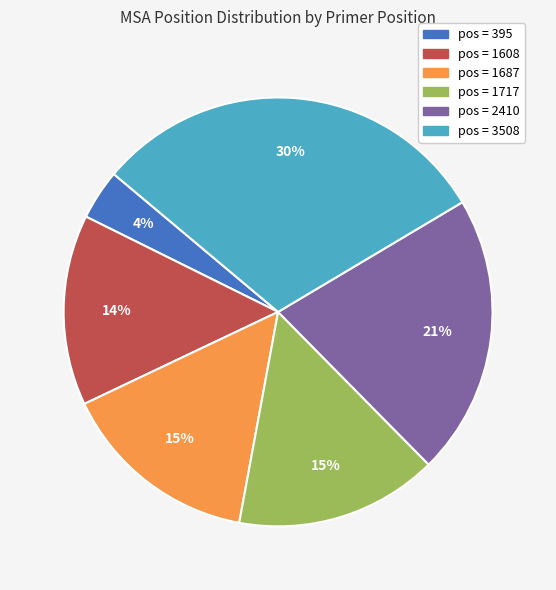

Does any single category account for the majority?

No